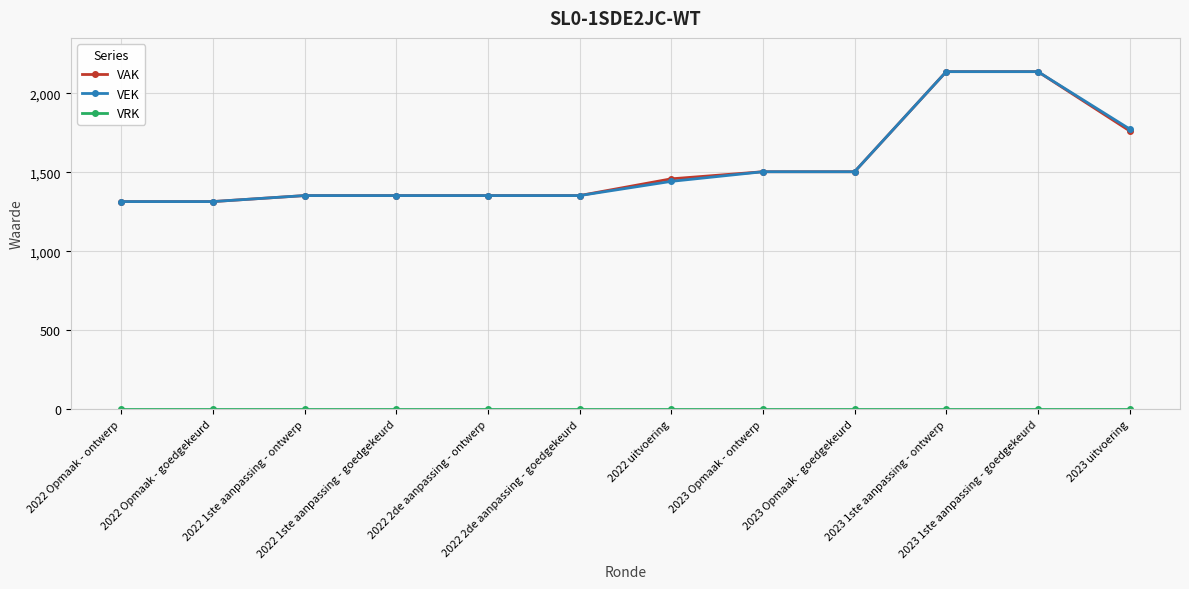

What is the highest value of the VAK series?

2138